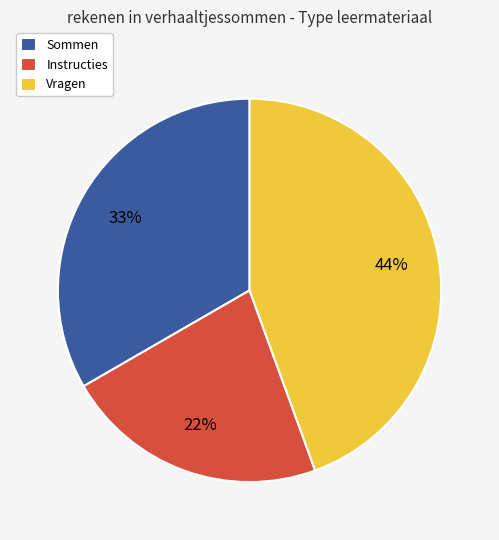

What is the ratio of the value at Vragen to the value at Instructies?

2.0